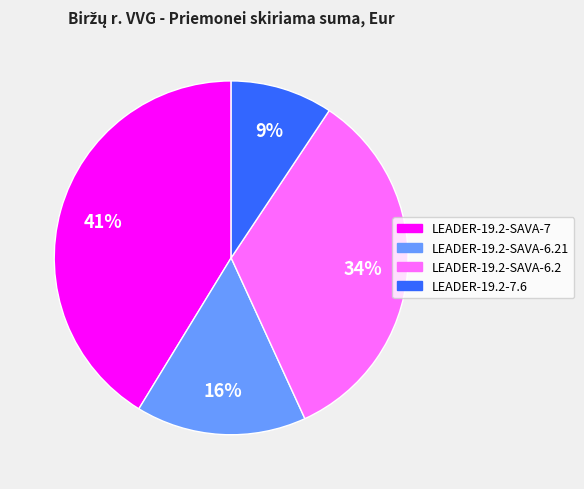

Is there any slice that represents more than half of the pie?

No